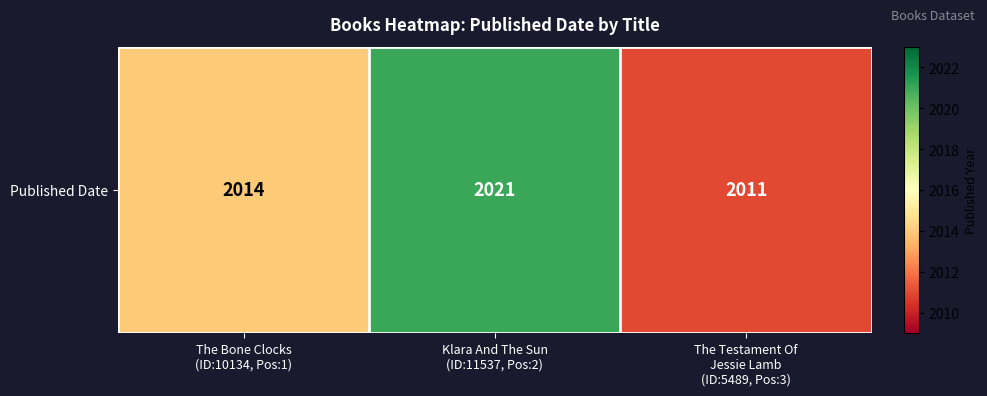

What is the sum of the values at Klara And The Sun
(ID:11537, Pos:2) and The Testament Of
Jessie Lamb
(ID:5489, Pos:3)?

4032